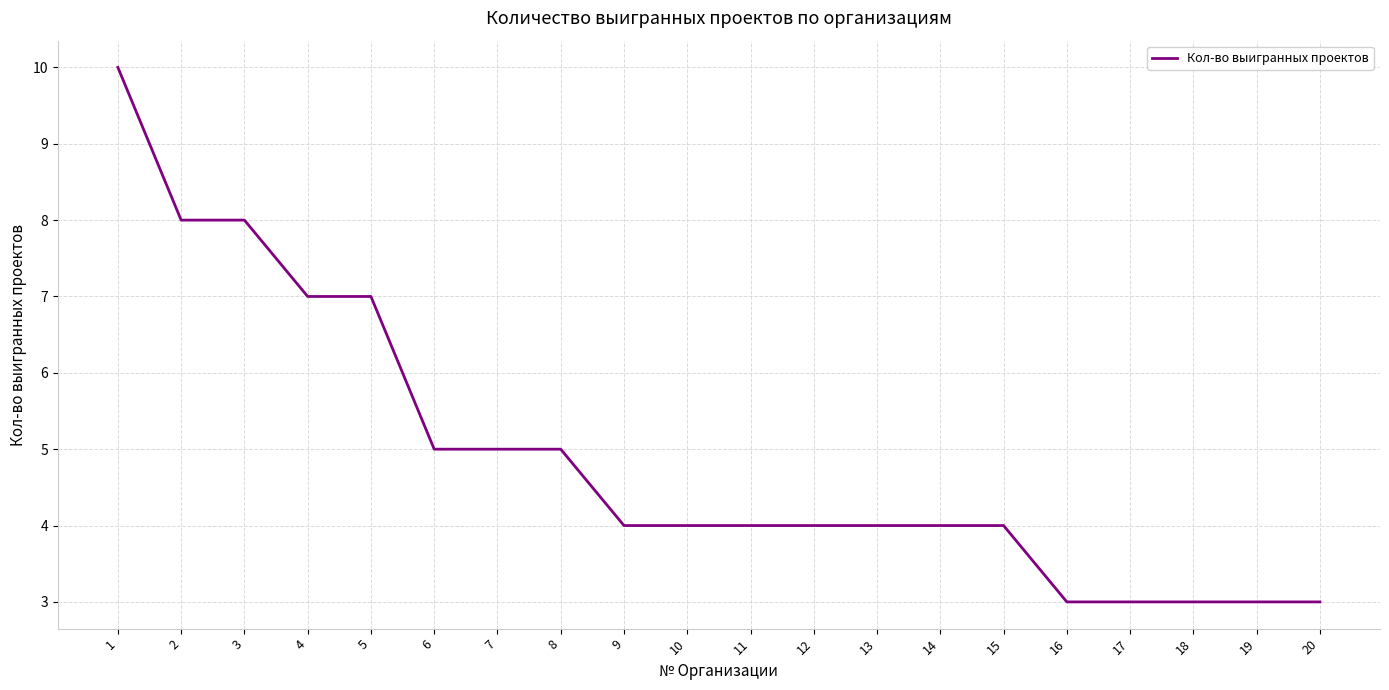

Which category has the highest value across all series?

1